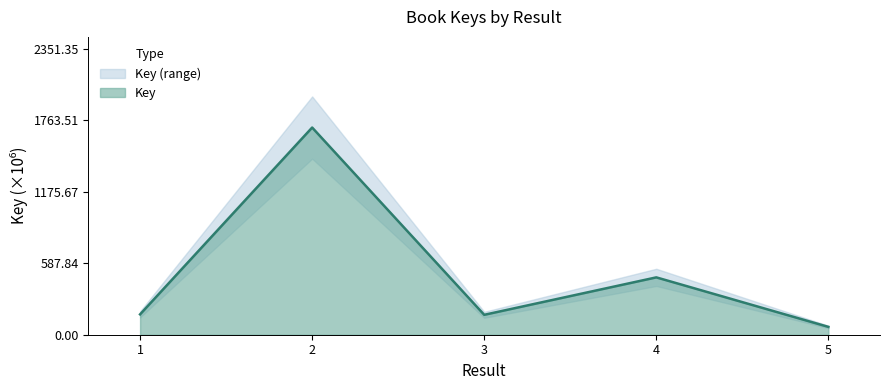

True or false: there are more than 2 points higher than both neighbors.

False